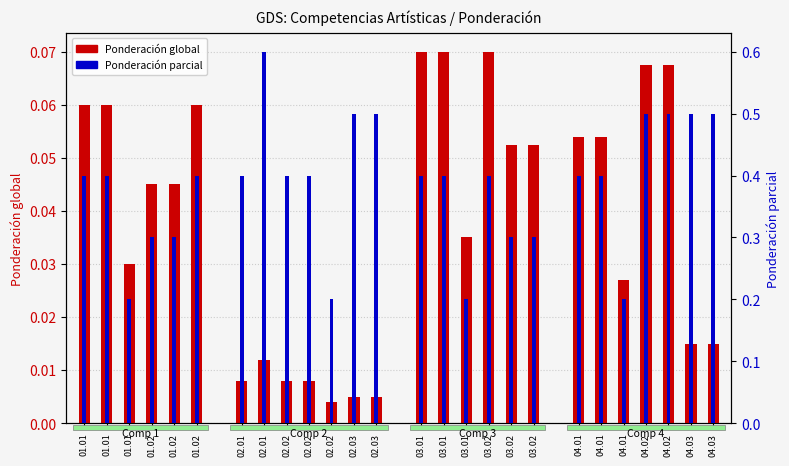

At 04.01, list the series in order from smallest to largest.

Ponderación global, Ponderación parcial